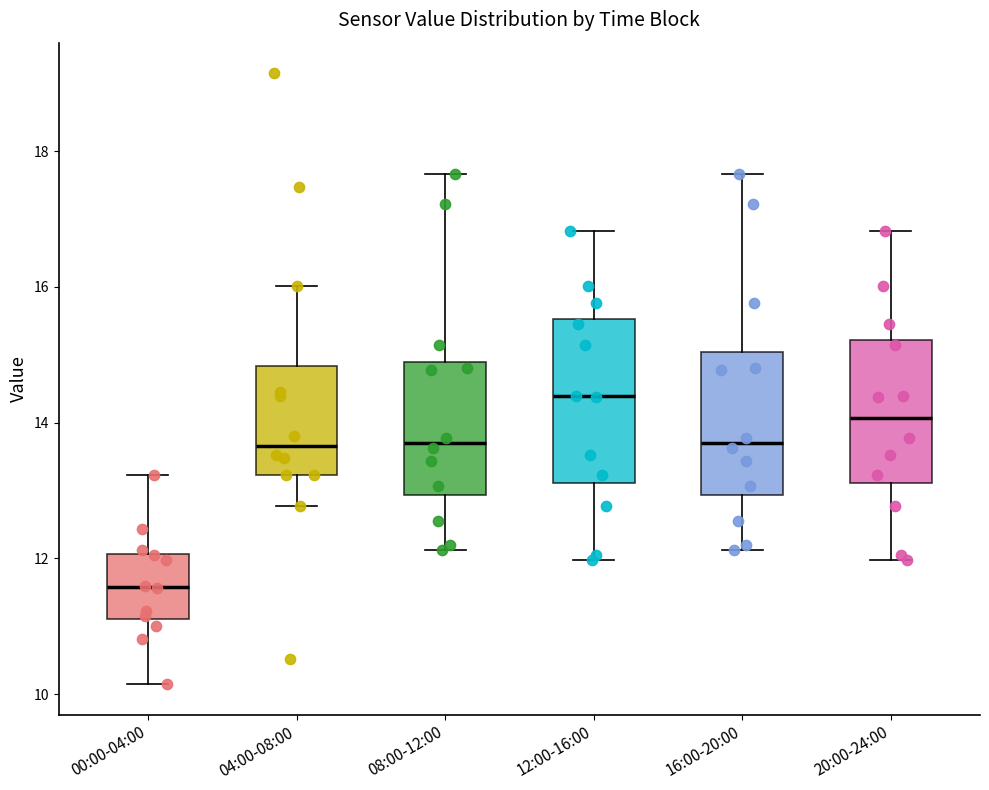

Reading left to right, read every box against the y-axis: the position of its median line, the range the box covers, and the ends of its whiskers. The values are not printed on the chart, so give them approximately, as read against the axis.

00:00-04:00: median 11.6, box 11.2 to 12.0, whiskers 10.2 to 13.2
04:00-08:00: median 13.6, box 13.2 to 14.8, whiskers 12.8 to 16.0
08:00-12:00: median 13.8, box 13.0 to 14.8, whiskers 12.2 to 17.6
12:00-16:00: median 14.4, box 13.2 to 15.6, whiskers 12.0 to 16.8
16:00-20:00: median 13.8, box 13.0 to 15.0, whiskers 12.2 to 17.6
20:00-24:00: median 14.0, box 13.2 to 15.2, whiskers 12.0 to 16.8